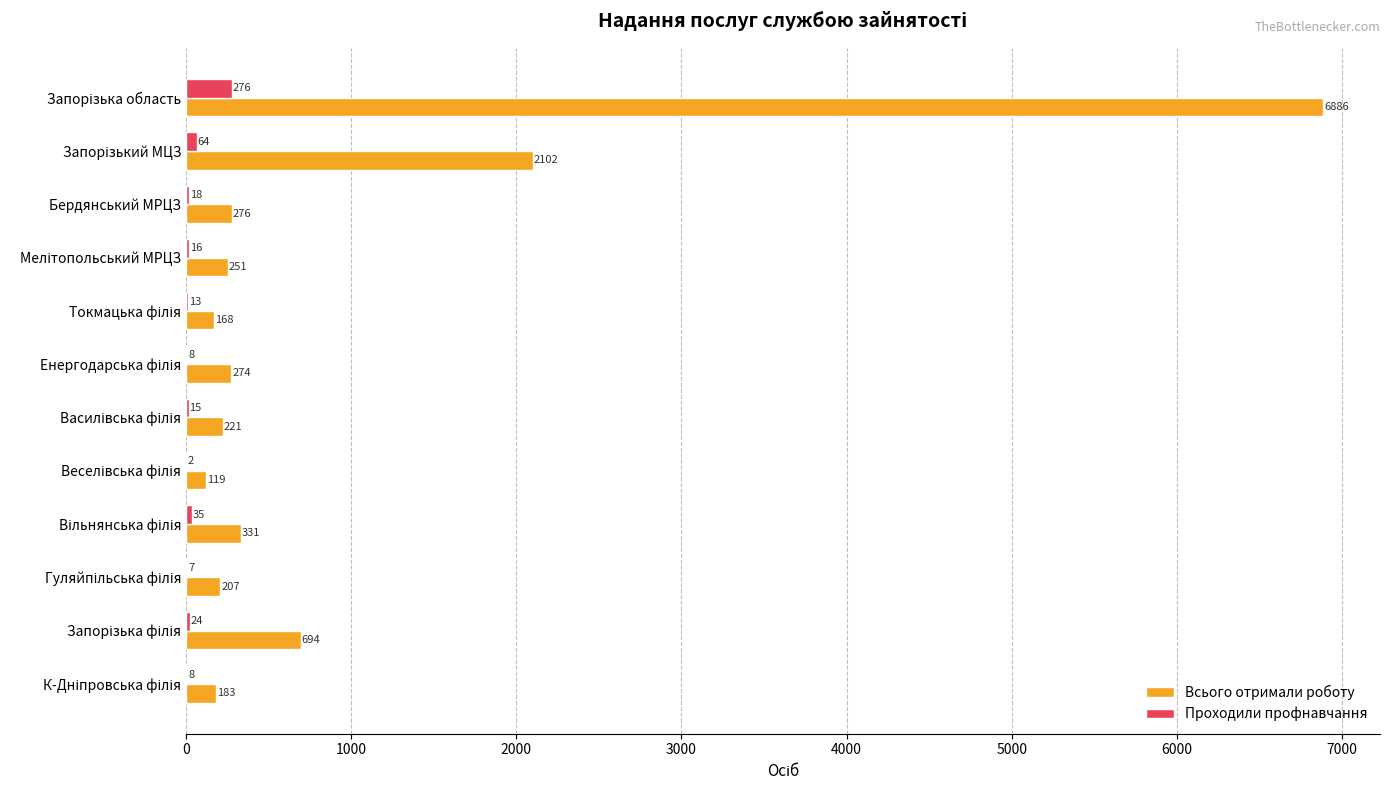

Which series has the largest total across all categories?

Всього отримали роботу